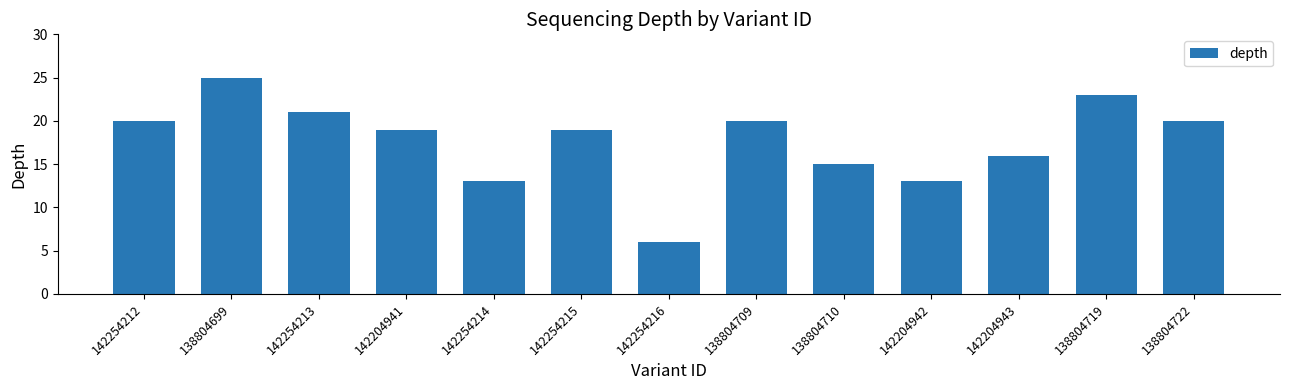

What is the change in value from 142254215 to 142204943?

-3